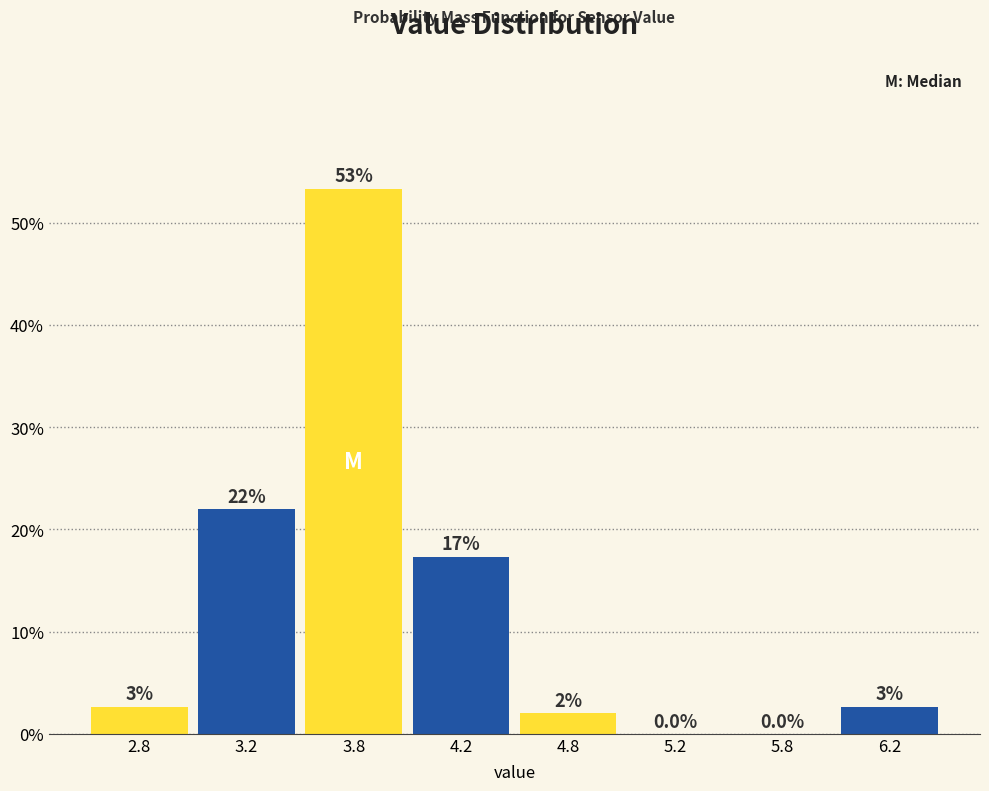

What is the greatest value displayed?

53.3